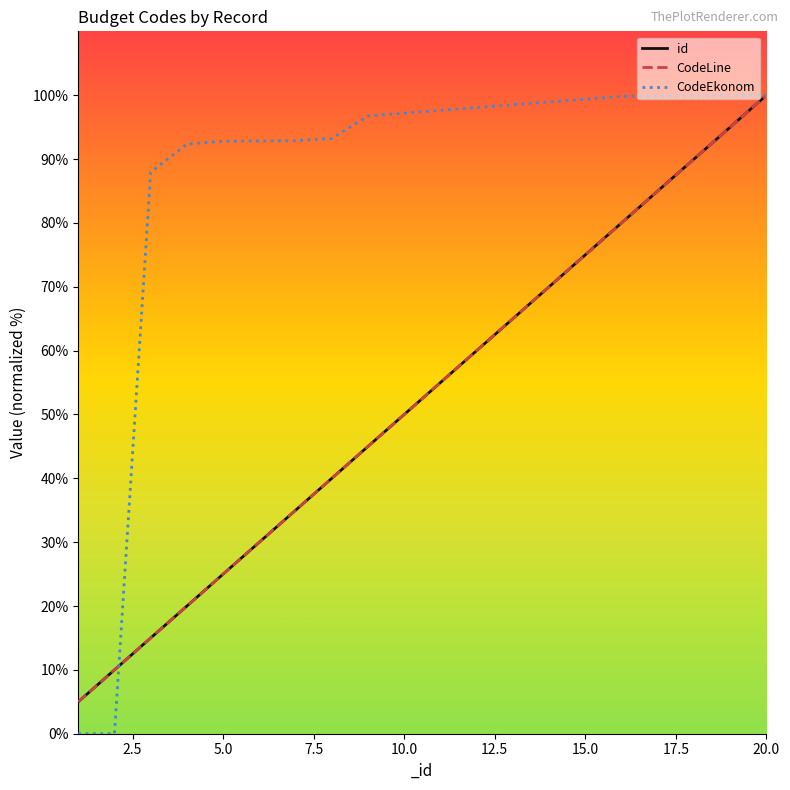

Is this an area chart (filled region under the line)?

No